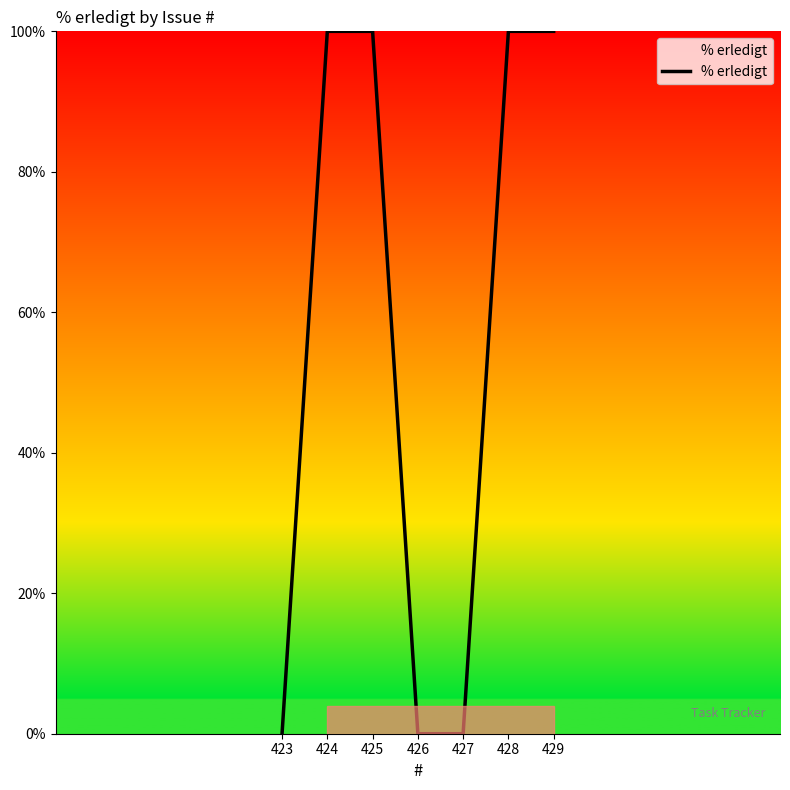

True or false: the data shows 0 at 426.

True